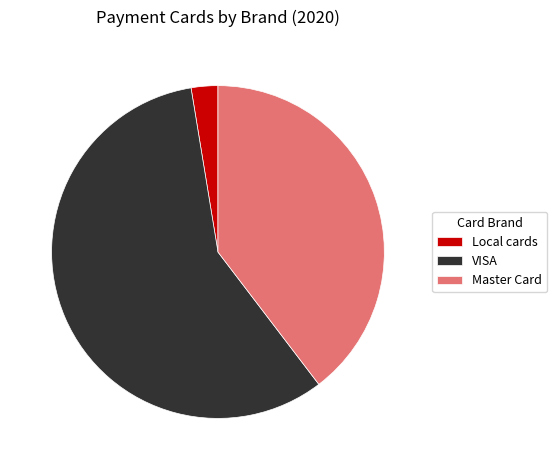

How many segments does this pie chart have?

3